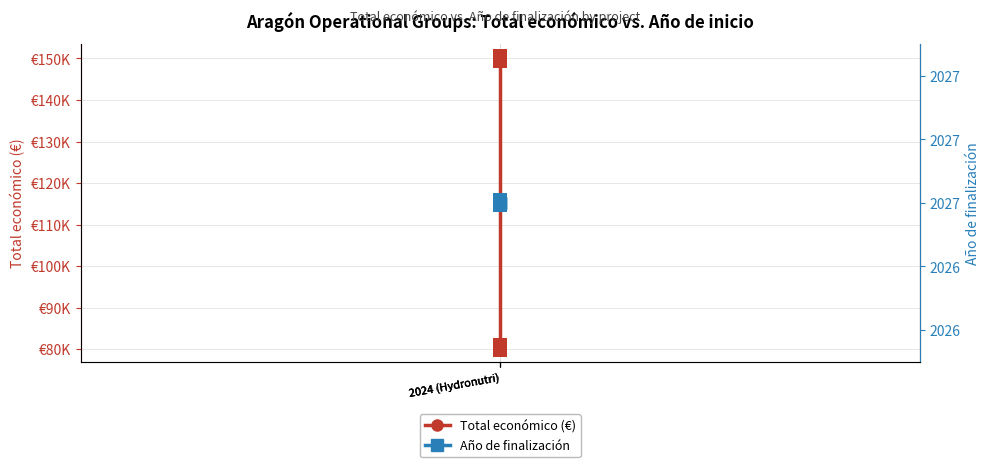

Reading right to left, transcribe all the data shown in this chart.

Total económico (€): 150000	150000	80498
Año de finalización: 2027	2027	2027